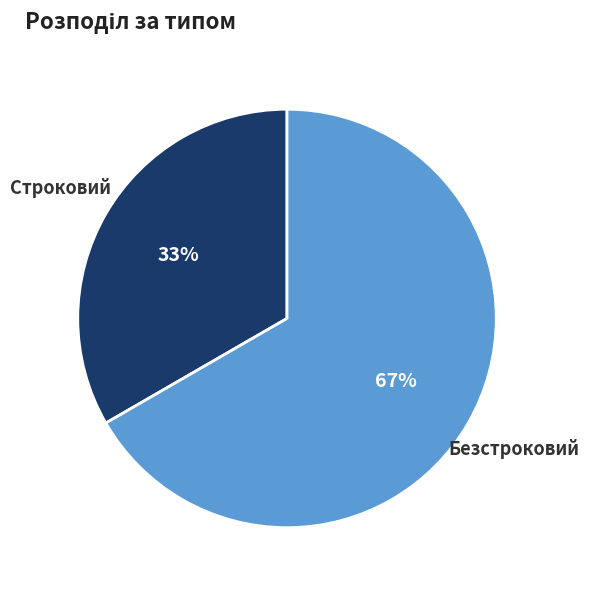

Do Строковий and Безстроковий together represent more than half of the pie?

Yes